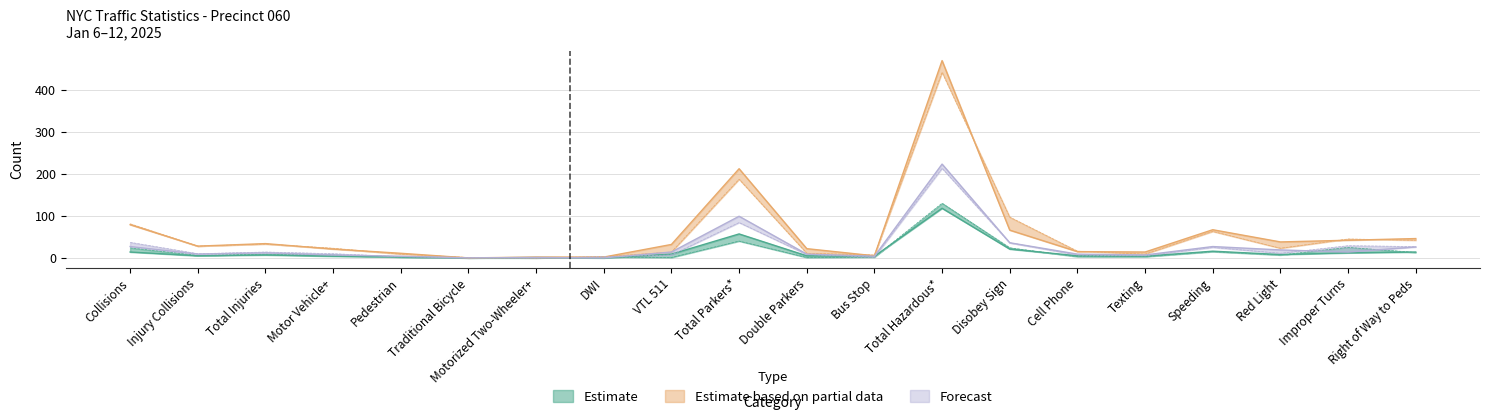

What position from the right is Bus Stop?

9